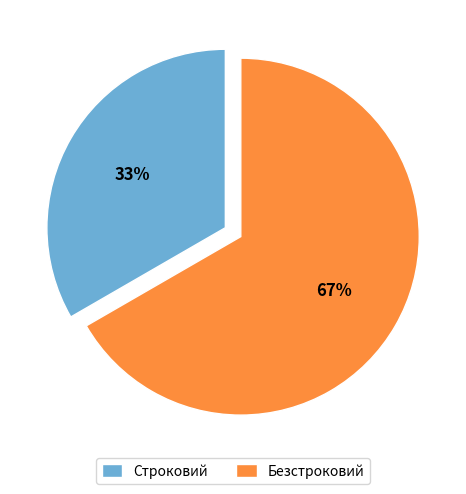

Rank the categories by value from highest to lowest.

Безстроковий, Строковий